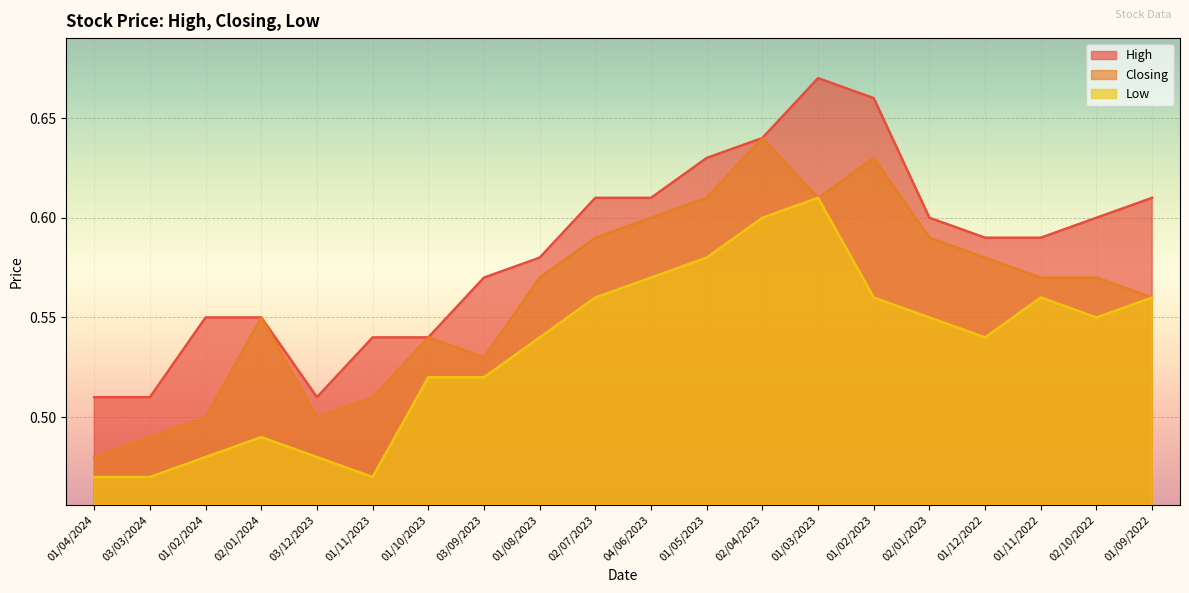

The value of Low at 02/04/2023 is 0.6. True or false?

True